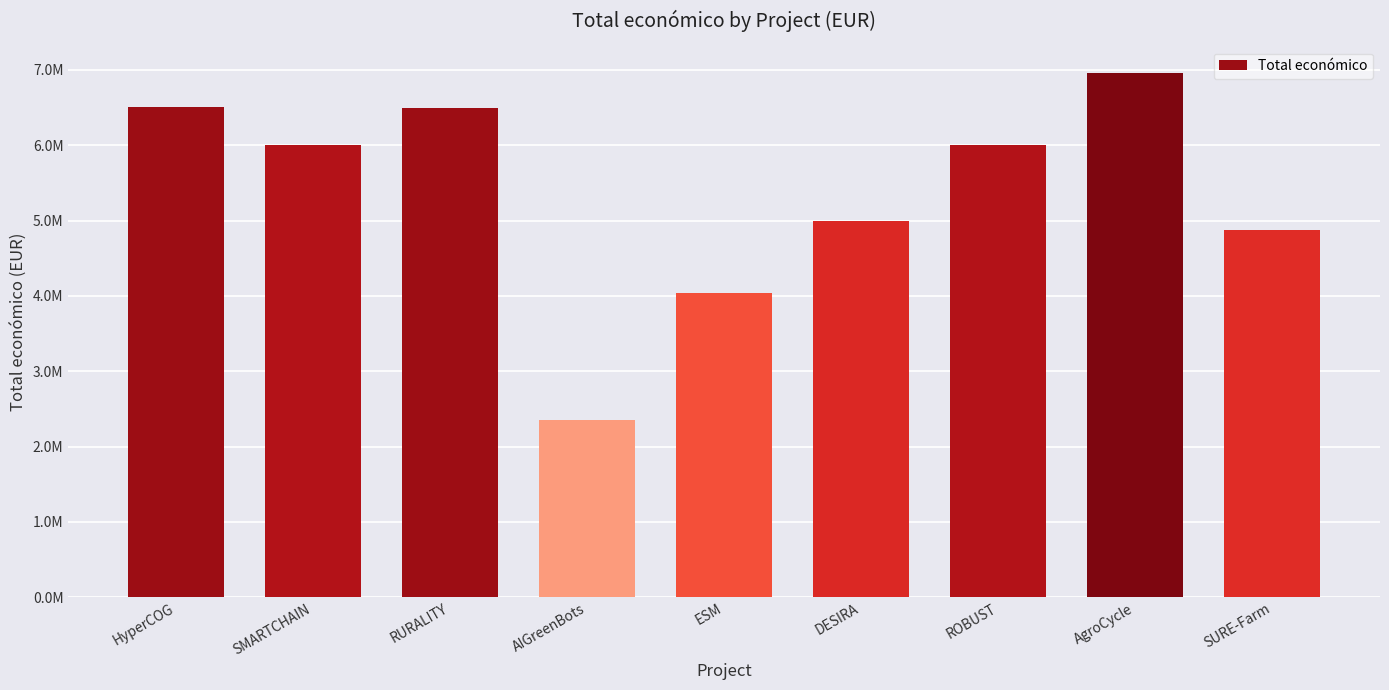

What is the value of the 6th bar from the left?

4990128